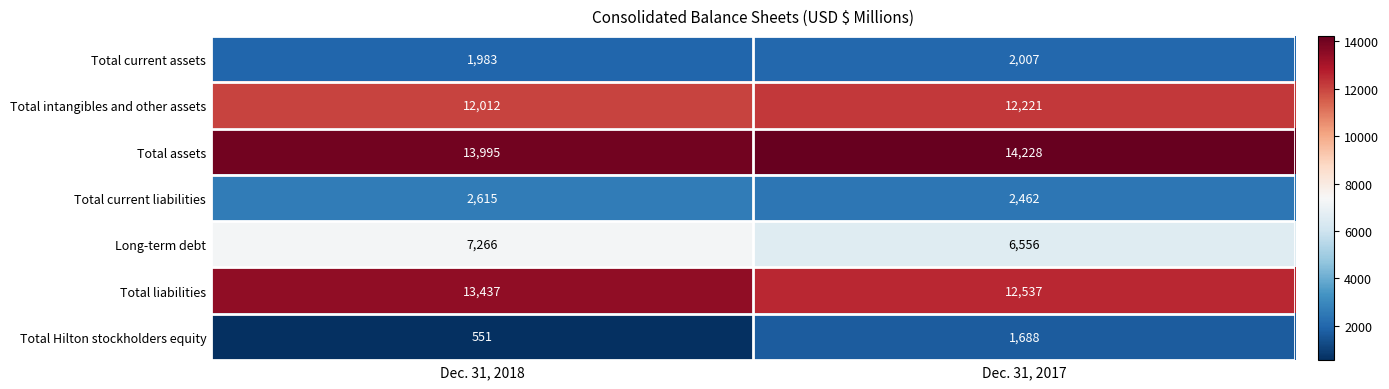

What is the approximate value of Long-term debt at Dec. 31, 2018, to the nearest 50?

7250